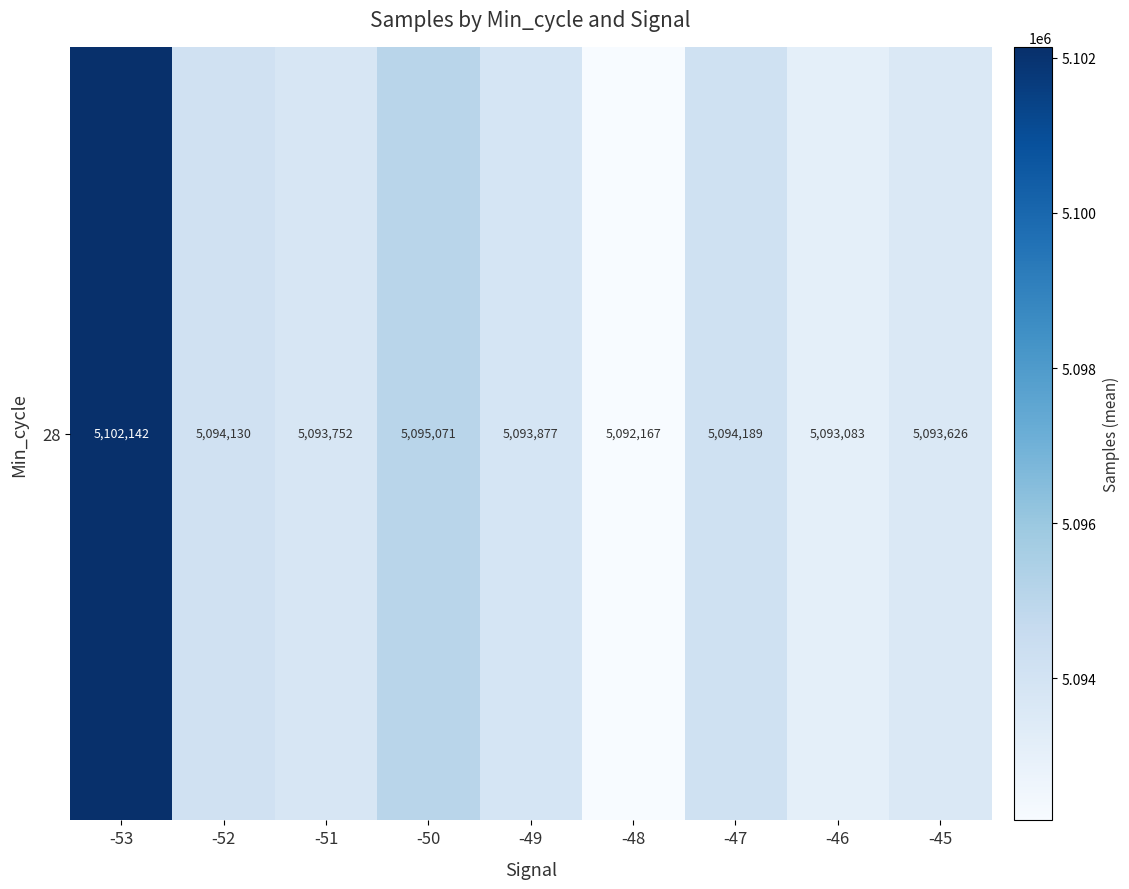

What is the approximate value at -51?

5093752.0